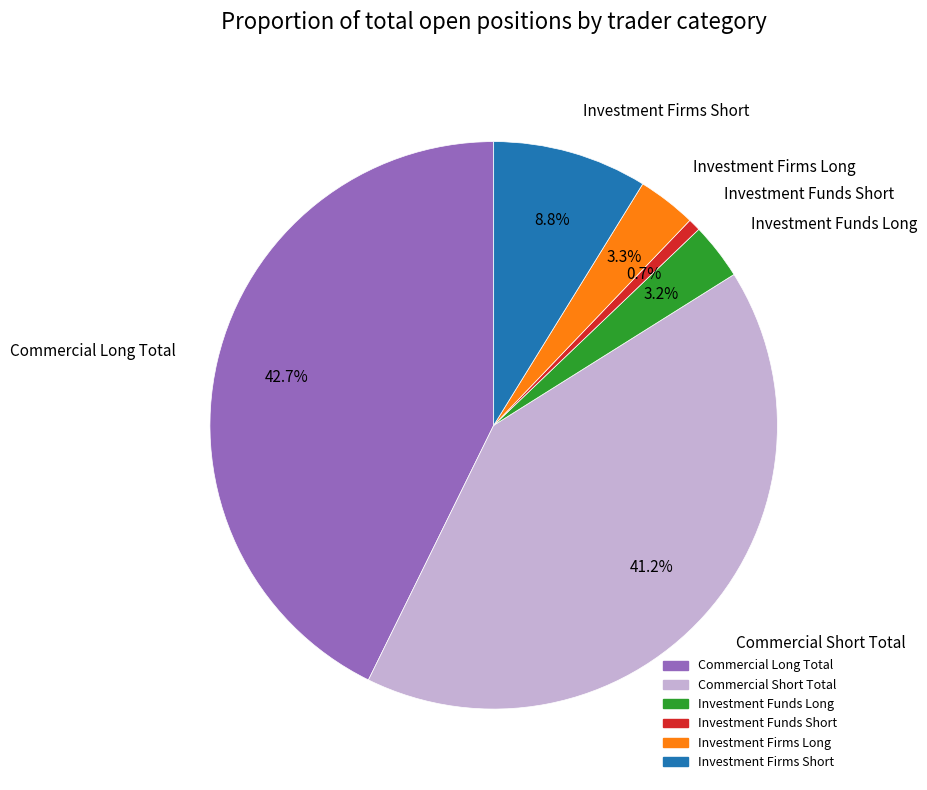

How many segments does this pie chart have?

6